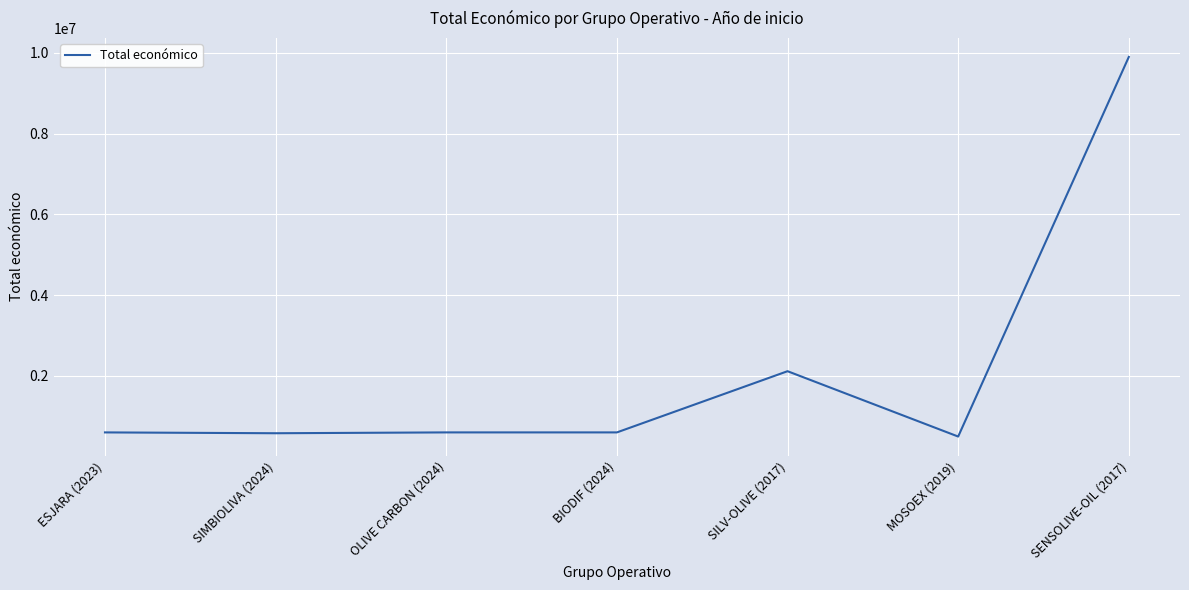

Which category has the highest value across all series?

SENSOLIVE-OIL (2017)